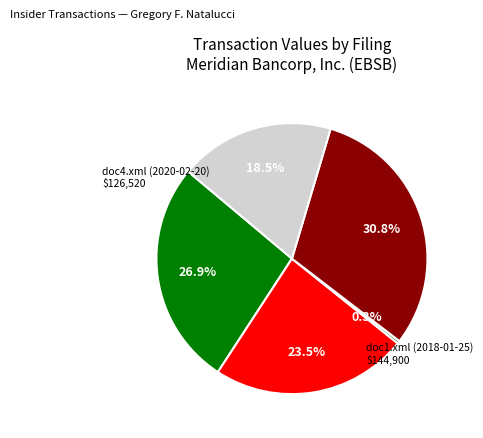

Count the number of slices in the pie.

5